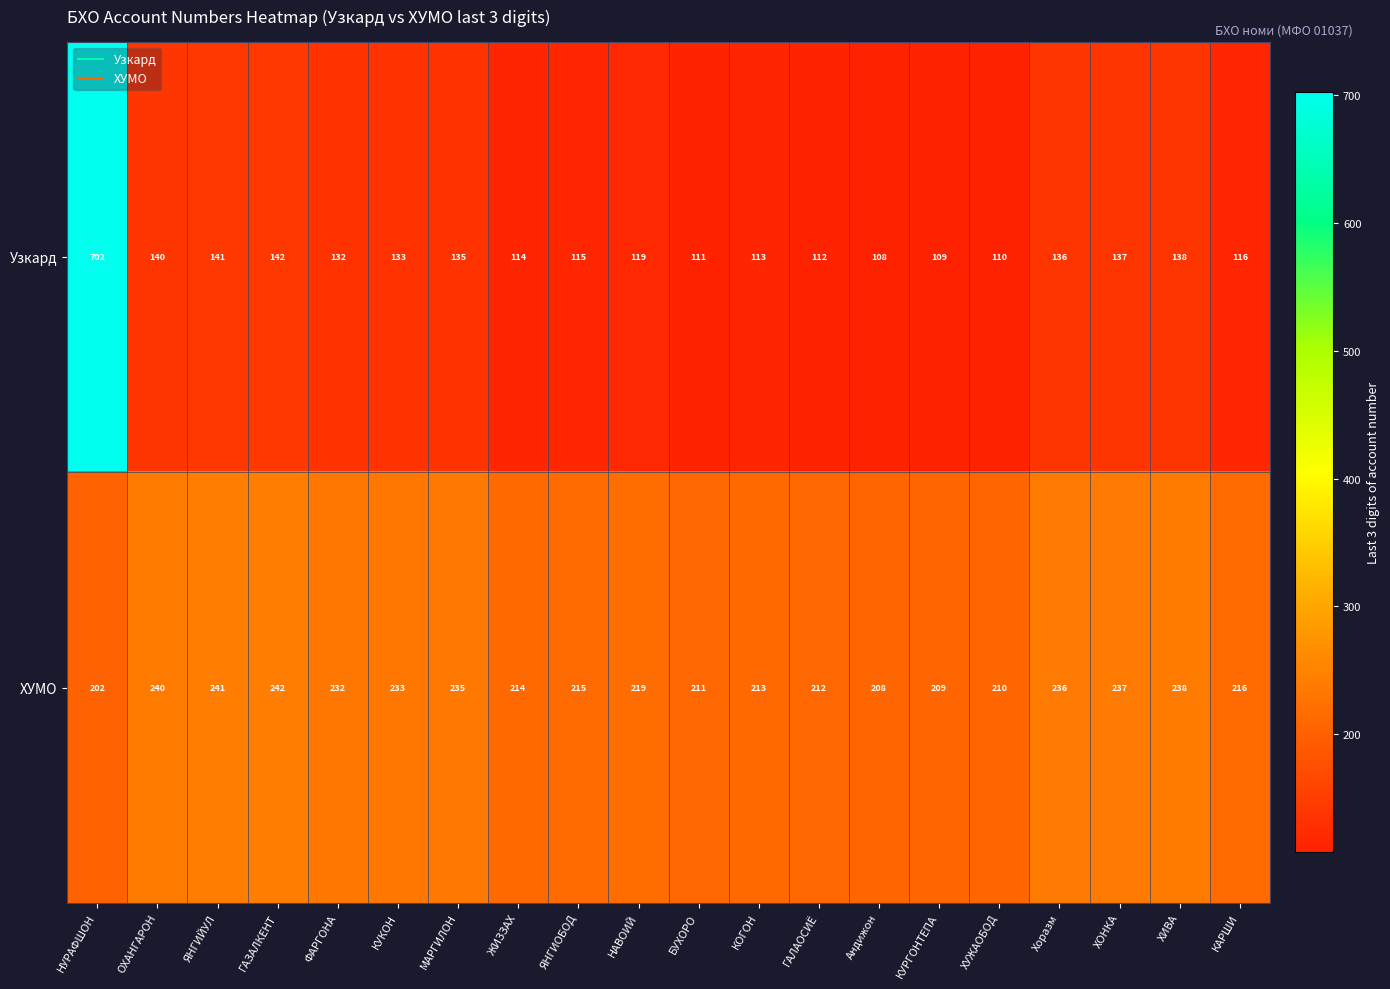

What is the spread (max minus min) of values at ХИВА?

100